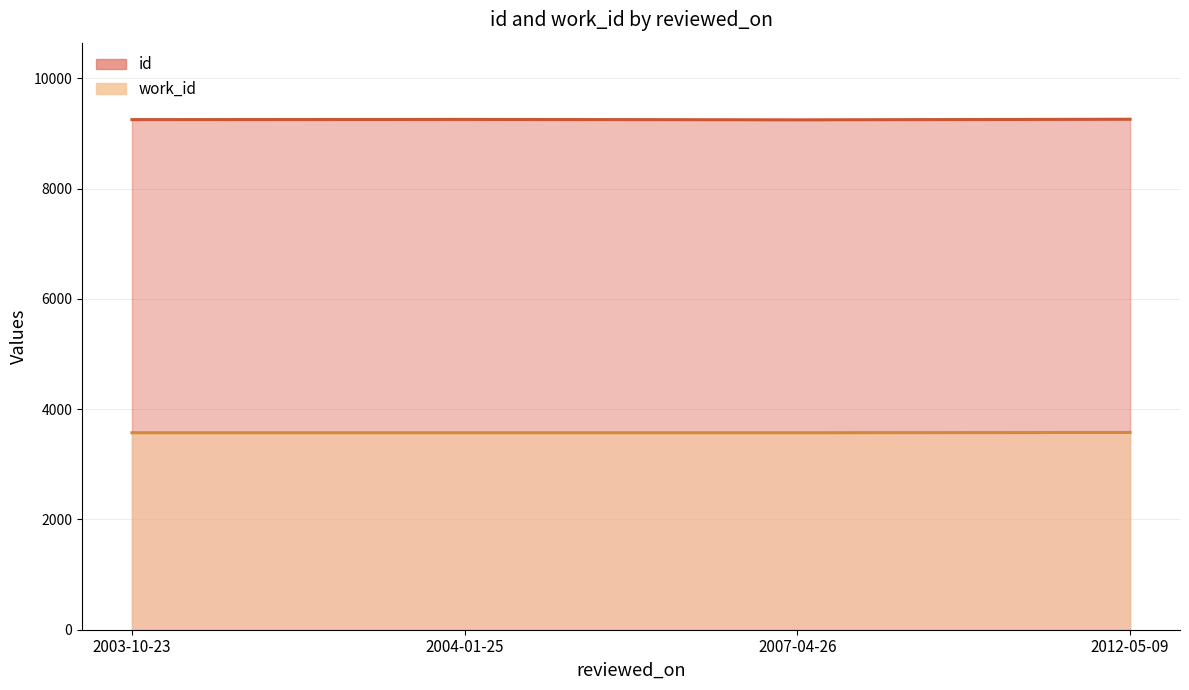

What is the difference between the id values at 2012-05-09 and 2003-10-23?

7